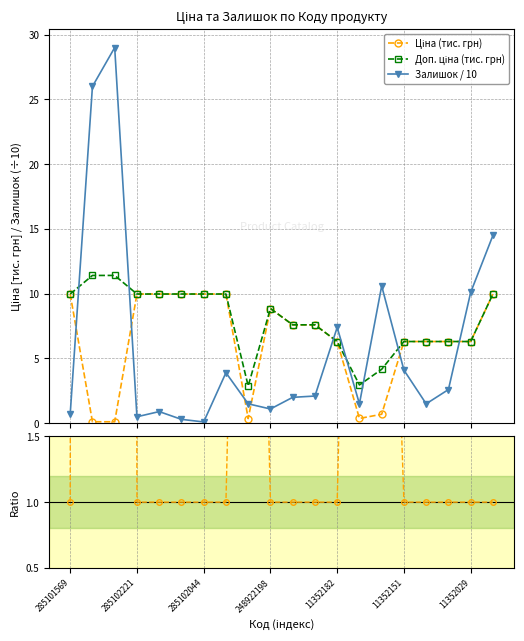

What is the minimum value for Ціна (тис. грн)?

0.1